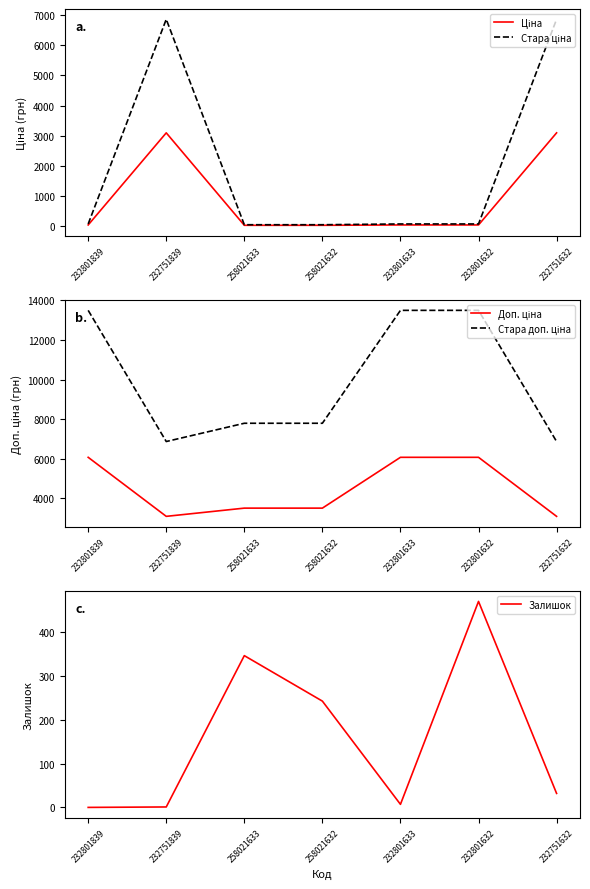

What is the difference between the maximum and second lowest values in the Залишок series?

470